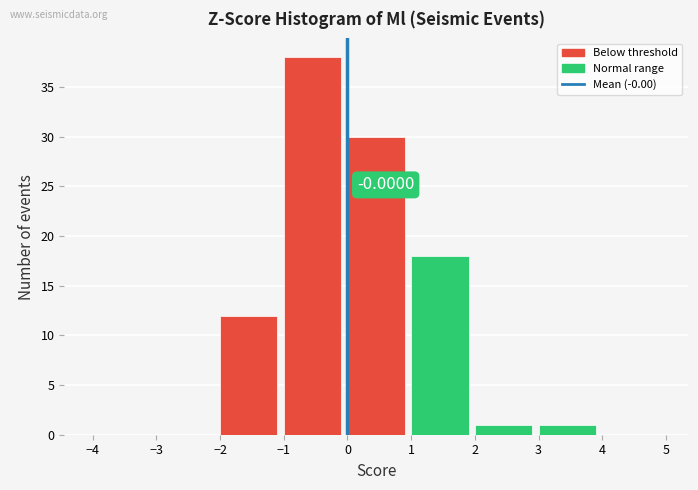

Which range on the x-axis has the tallest bar?

-1 to 0